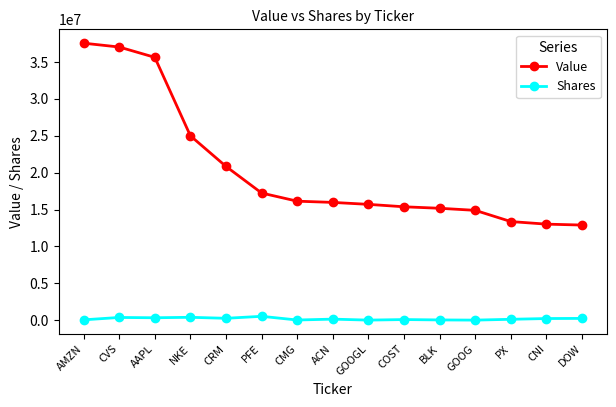

True or false: Value and Shares intersect in this chart.

False